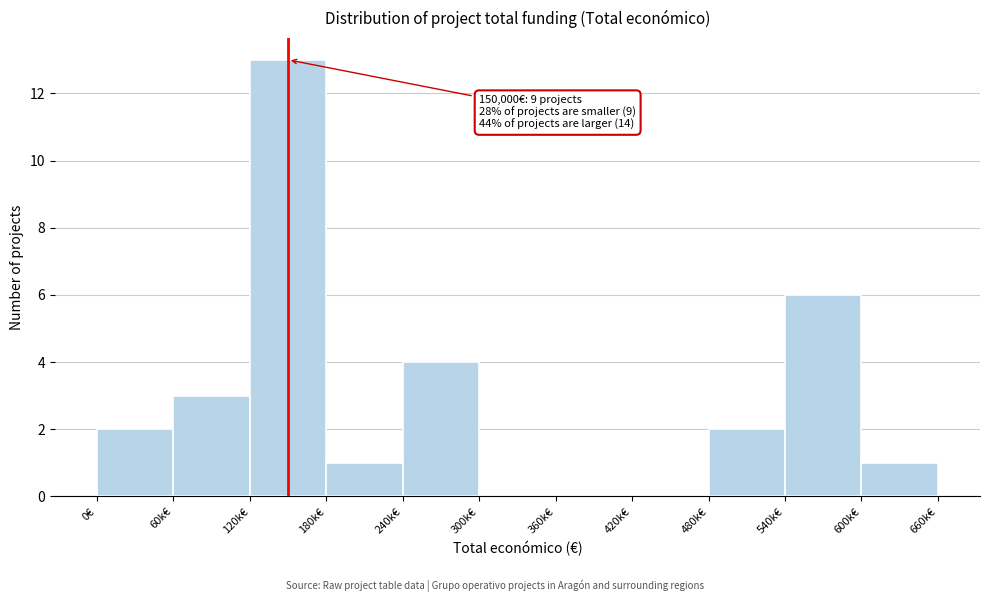

Reading left to right, what are all the values shown in this chart?

0€=2	60k€=3	120k€=13	180k€=1	240k€=4	300k€=0	360k€=0	420k€=0	480k€=2	540k€=6	600k€=1